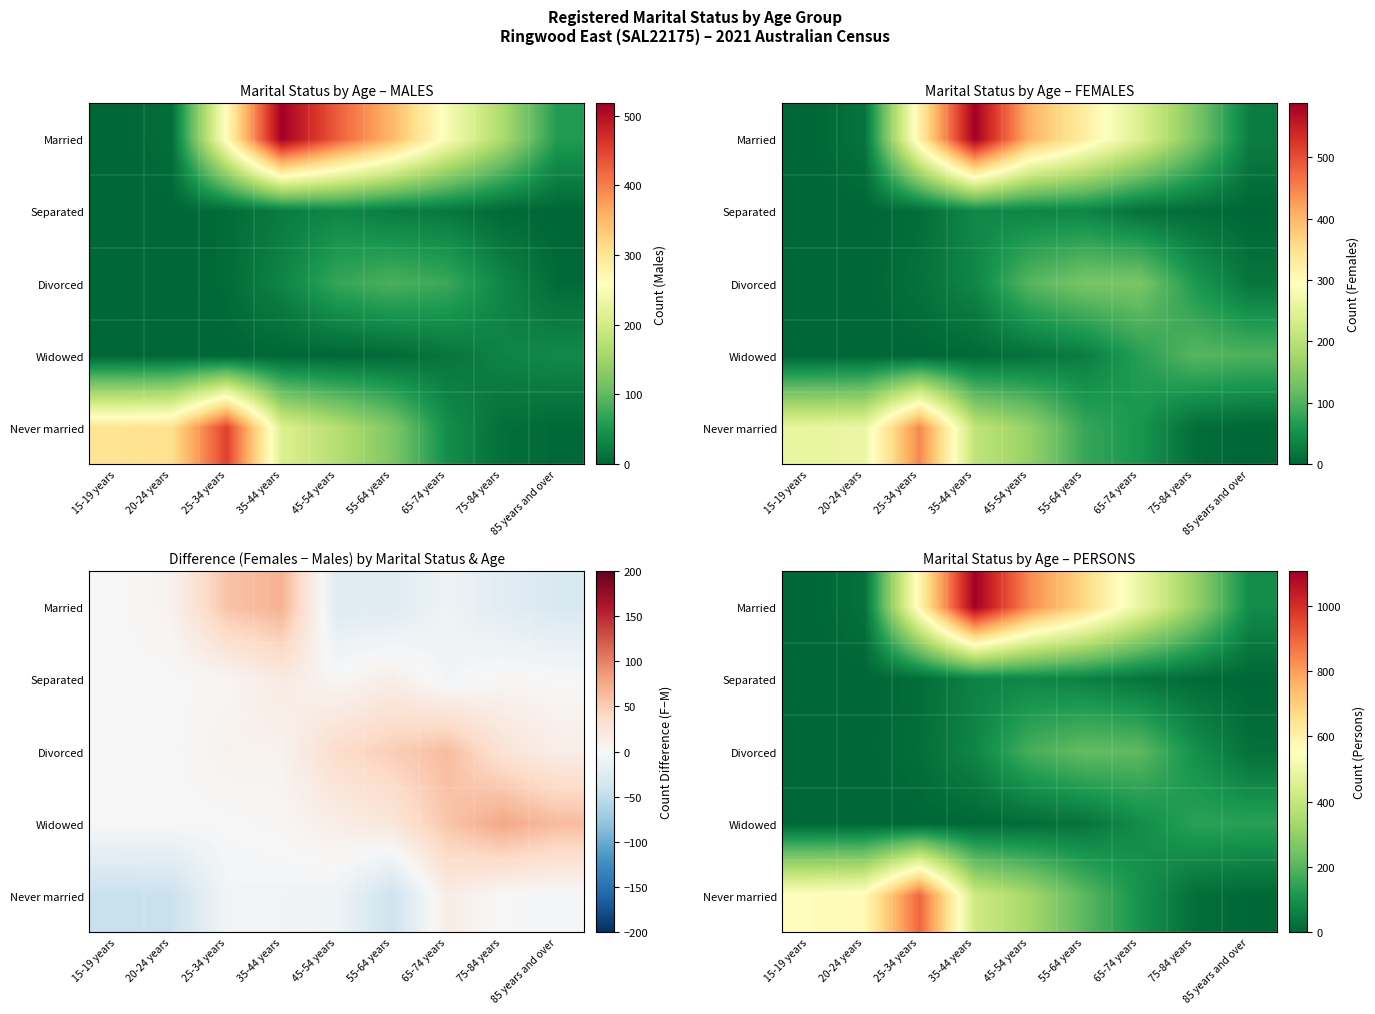

List the series in order of their peak value, lowest first.

Separated, Widowed, Divorced, Never married, Married